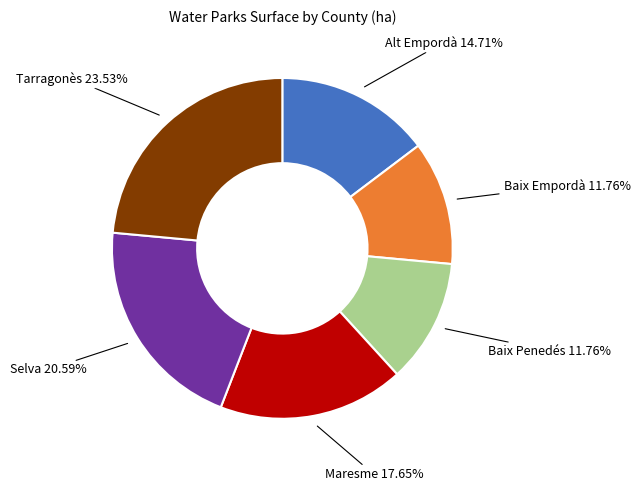

Is there a majority slice in this chart?

No